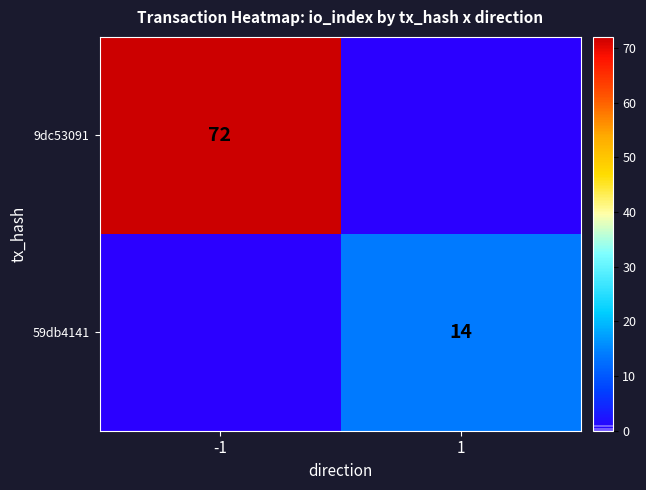

Is it true that 59db4141 equals 9 at 1?

False